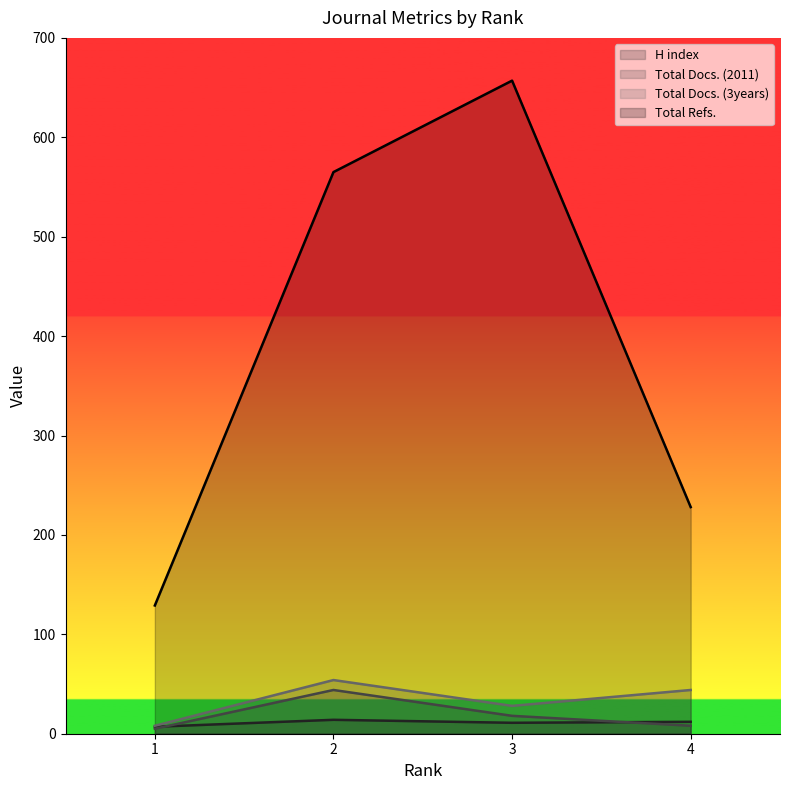

What are all the series names shown in the legend?

H index, Total Docs. (2011), Total Docs. (3years), Total Refs.